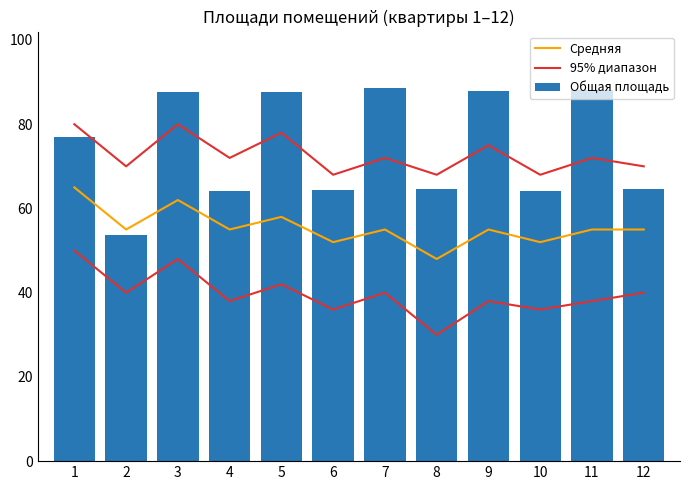

What is the difference between the maximum and minimum values in the Средняя series?

17.0